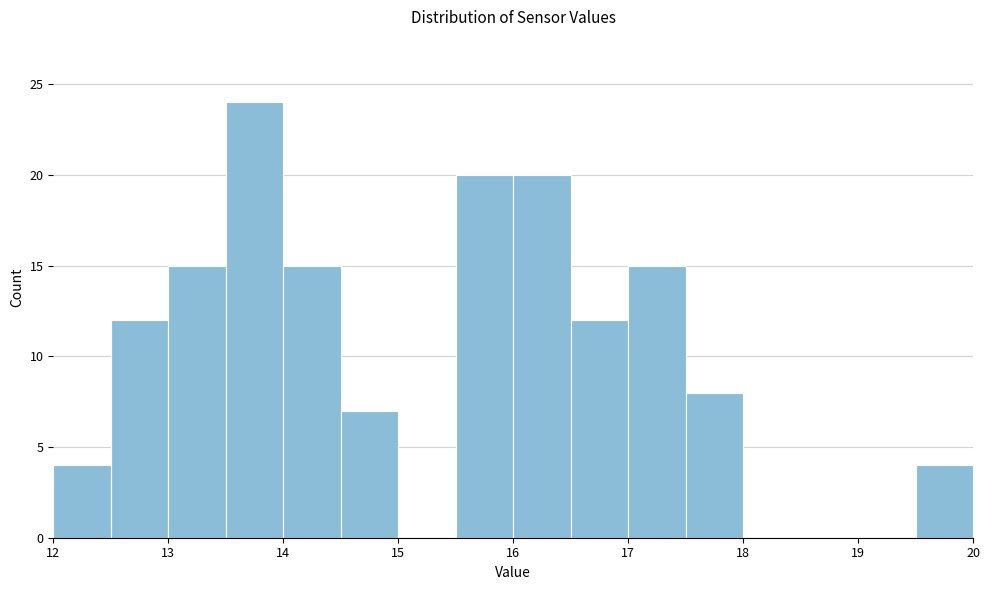

How tall is the bar that spans 17.5 to 18.0 on the x-axis? The values are not printed on the chart, so give them approximately, as read against the axis.

8